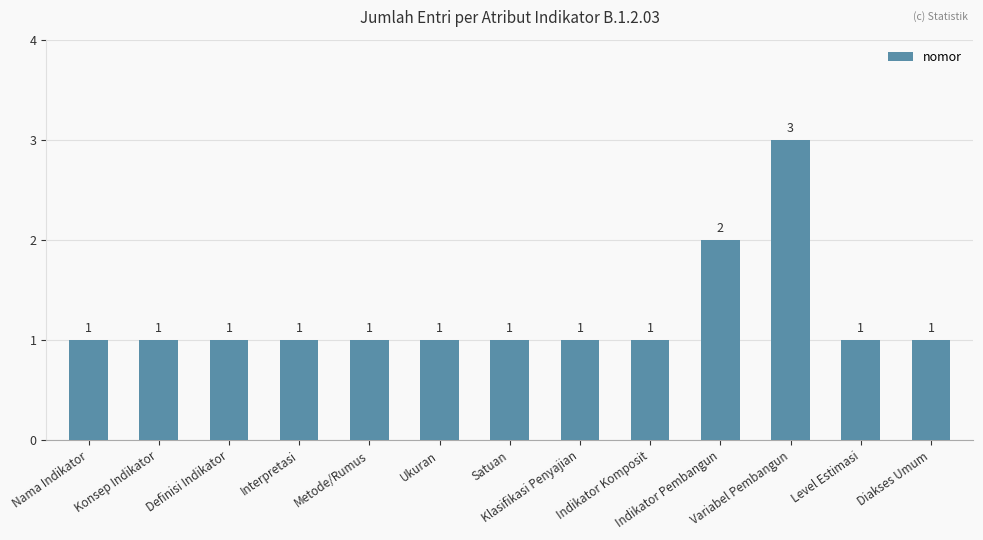

What is the maximum value shown in the chart?

3